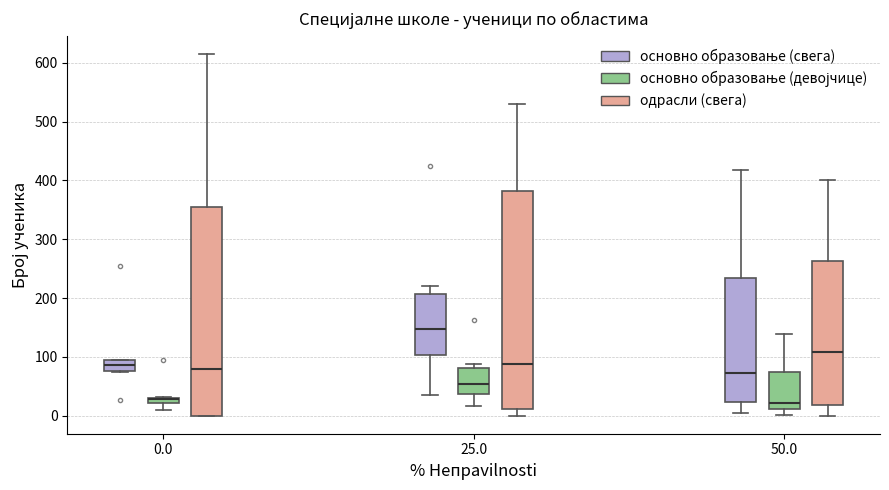

Where does the lower whisker of the box for 0.0 (основно образовање (девојчице)) end on the y-axis? The values are not printed on the chart, so give them approximately, as read against the axis.

10